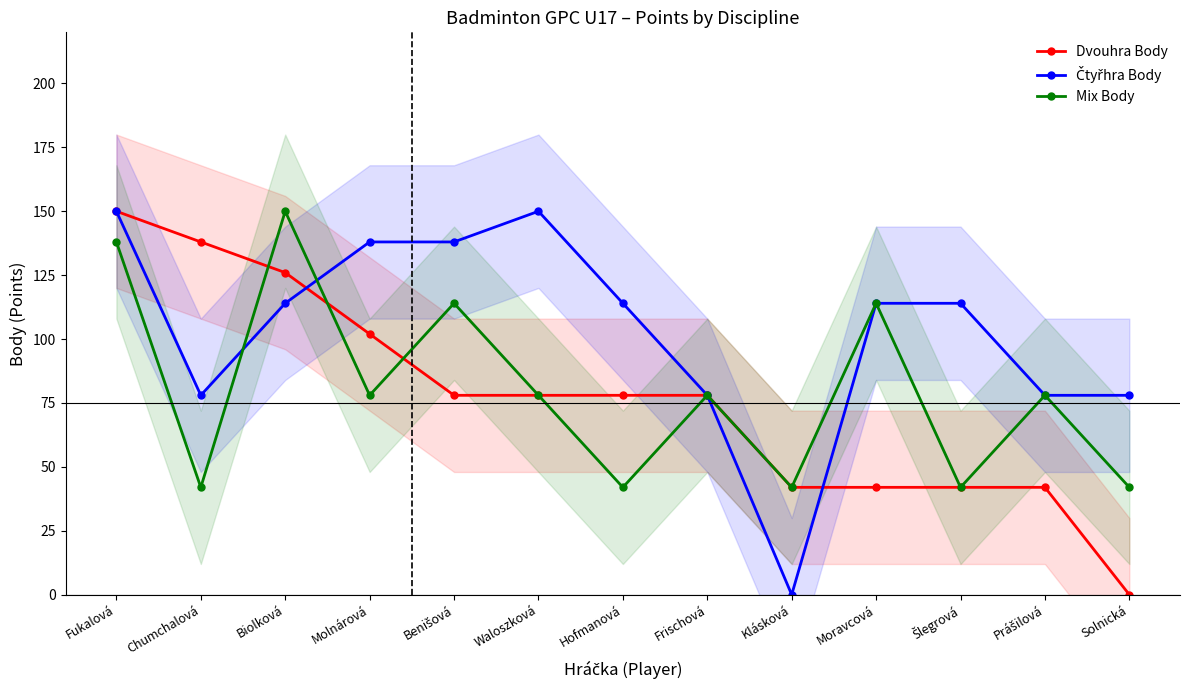

At which category does the chart reach its peak across all series?

Fukalová